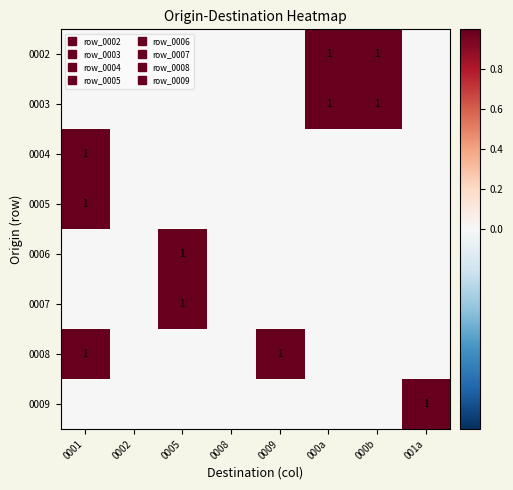

True or false: 0003 has a value of 0 at 0001.

True